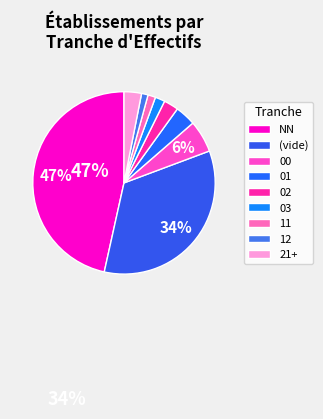

Is there any slice that represents more than half of the pie?

No